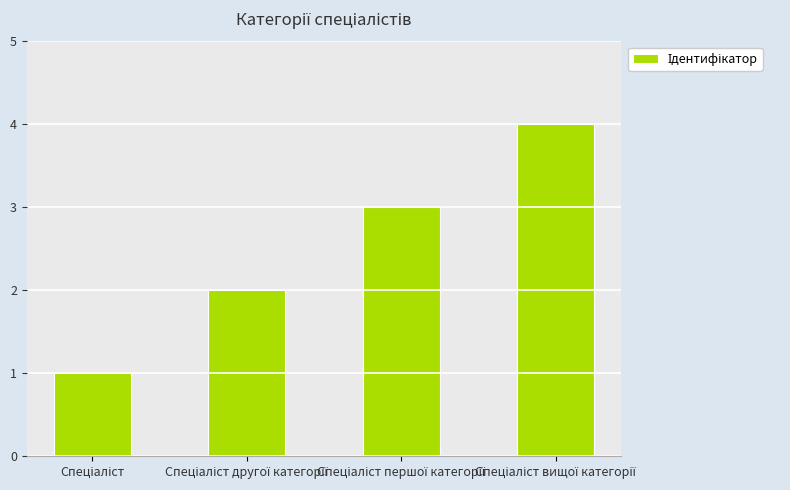

What is the greatest value displayed?

4